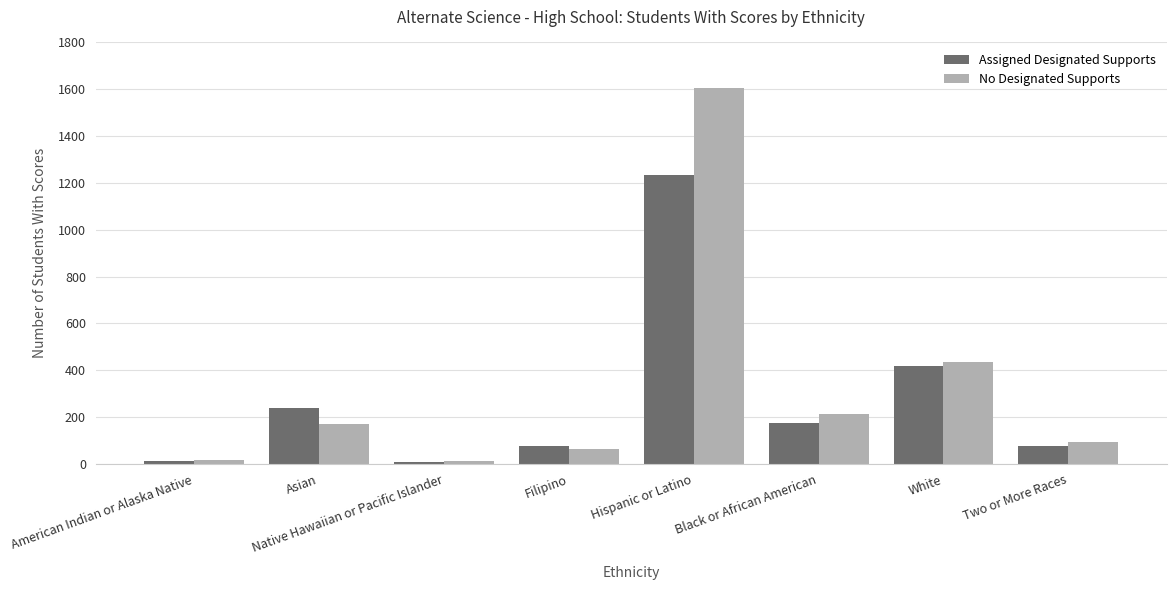

At how many categories does at least one series exceed 980?

1